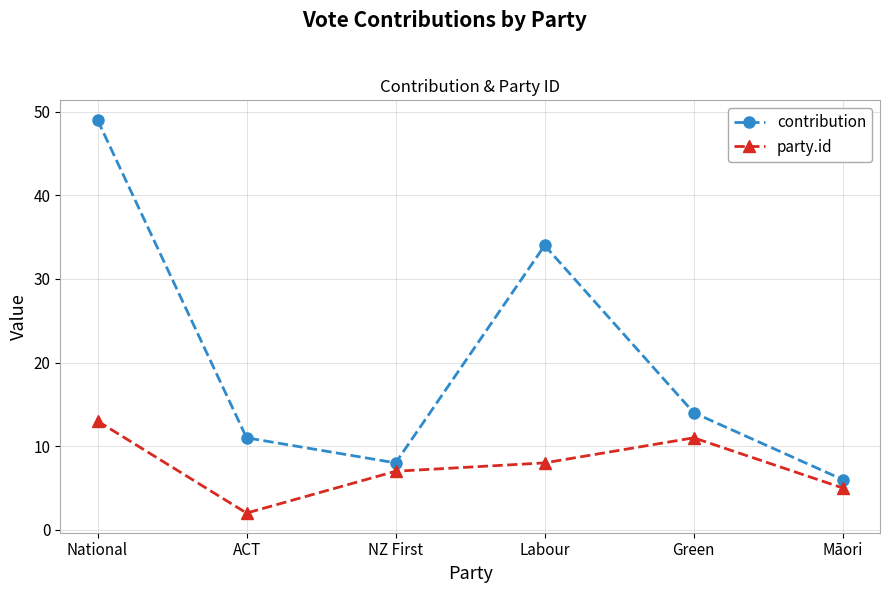

List the labels in order of party.id value, smallest first.

ACT, Māori, NZ First, Labour, Green, National